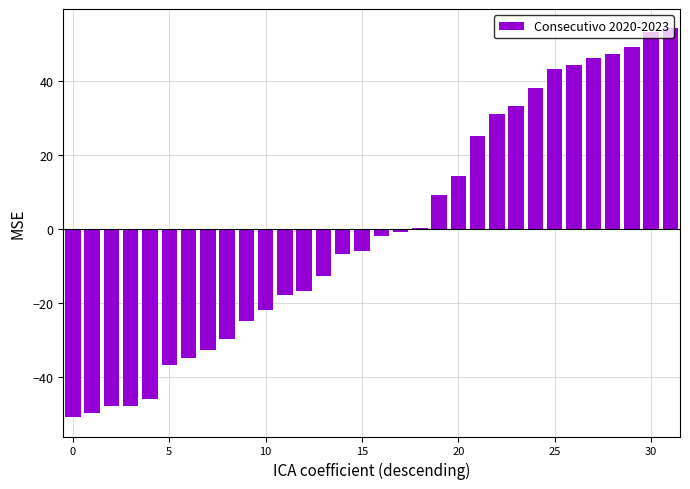

Does the chart contain stacked bars?

No